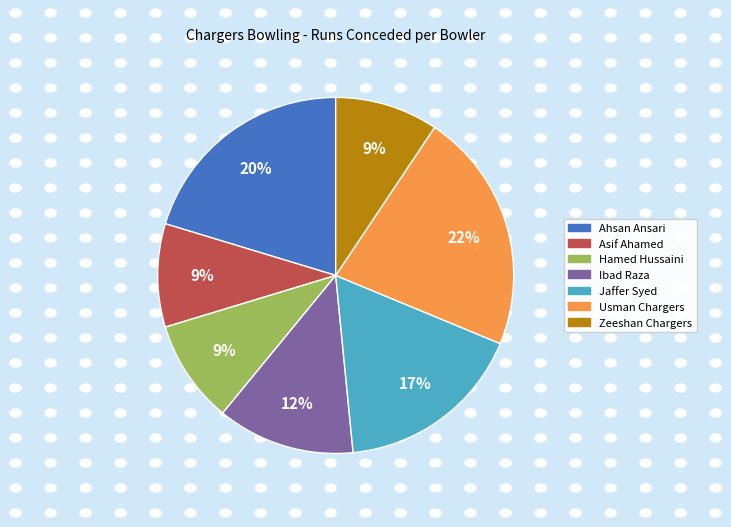

Which has a higher value, Hamed Hussaini or Ibad Raza?

Ibad Raza